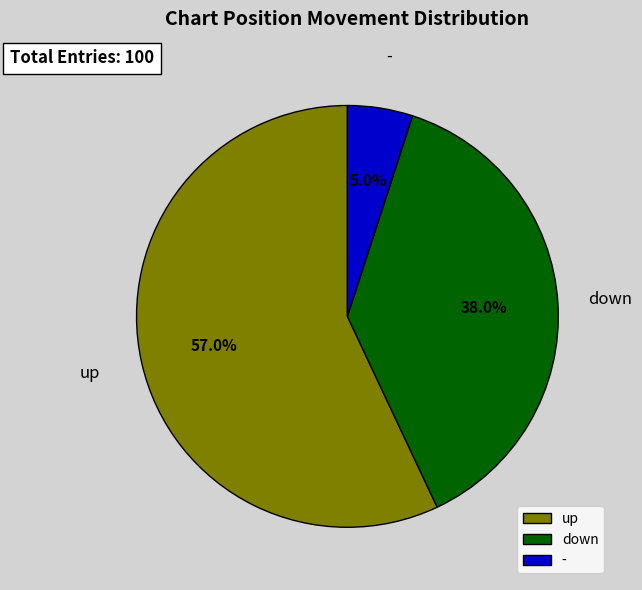

To the nearest percent, what portion does - represent?

5%